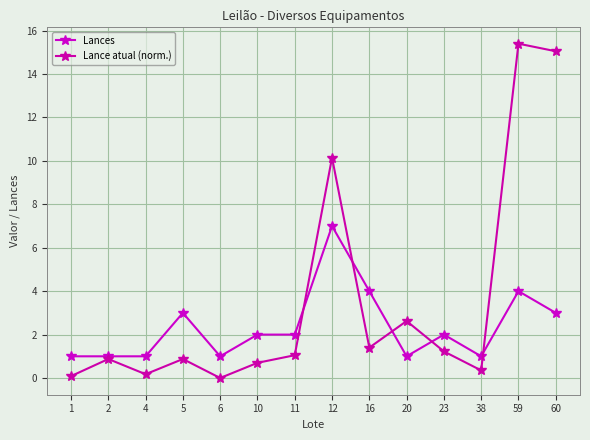

Which category has the highest value in the Lances series?

12